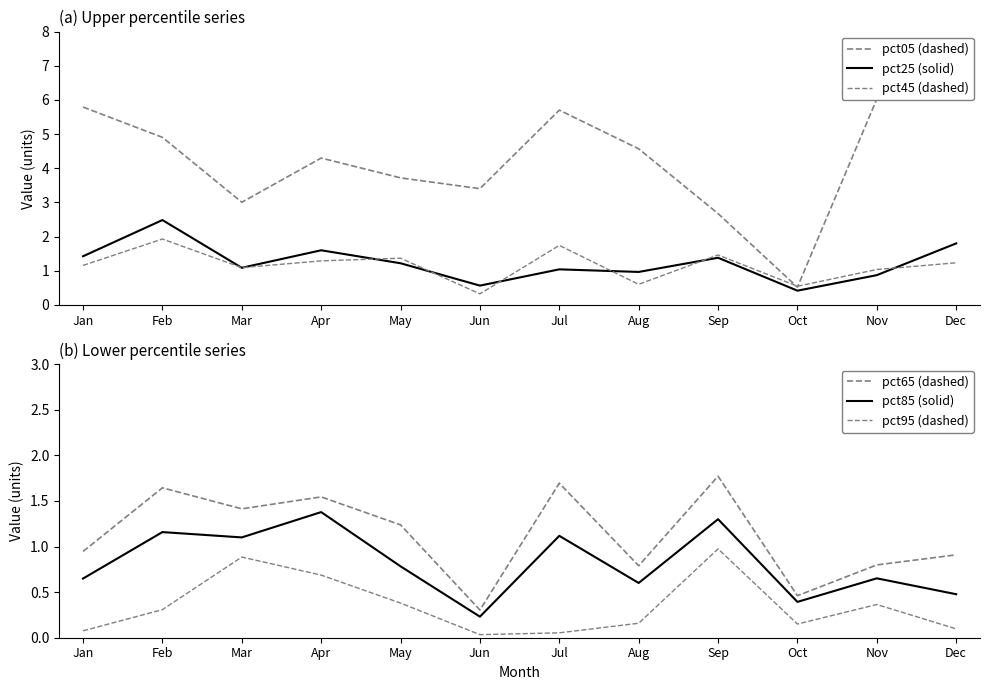

Where does the pct65 (dashed) series first go above 1?

Feb